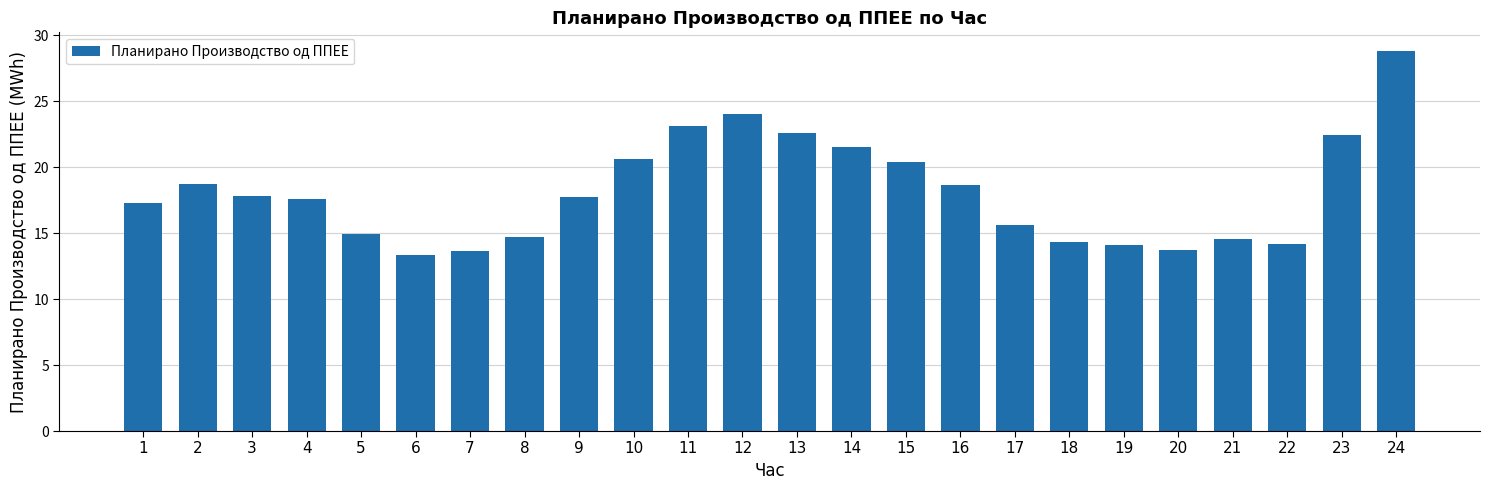

Approximately how many times larger is the value at 6 compared to 24?

0.5